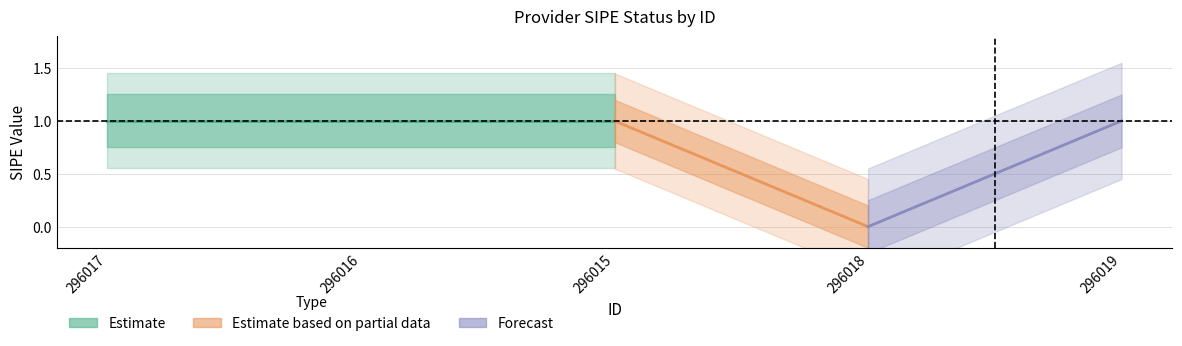

True or false: the data shows 0 at 296016.

False